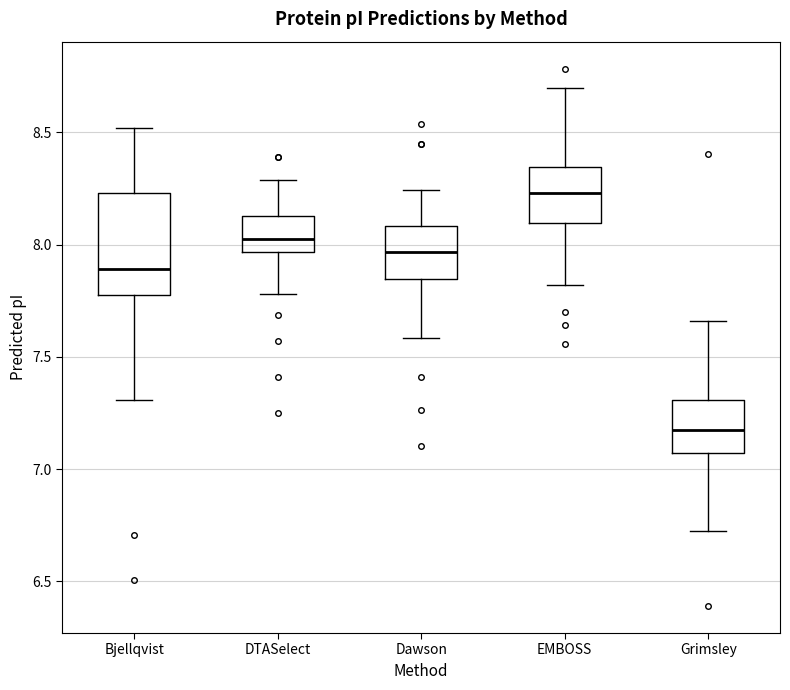

Which box is the tallest, from its lower edge to its upper edge?

Bjellqvist